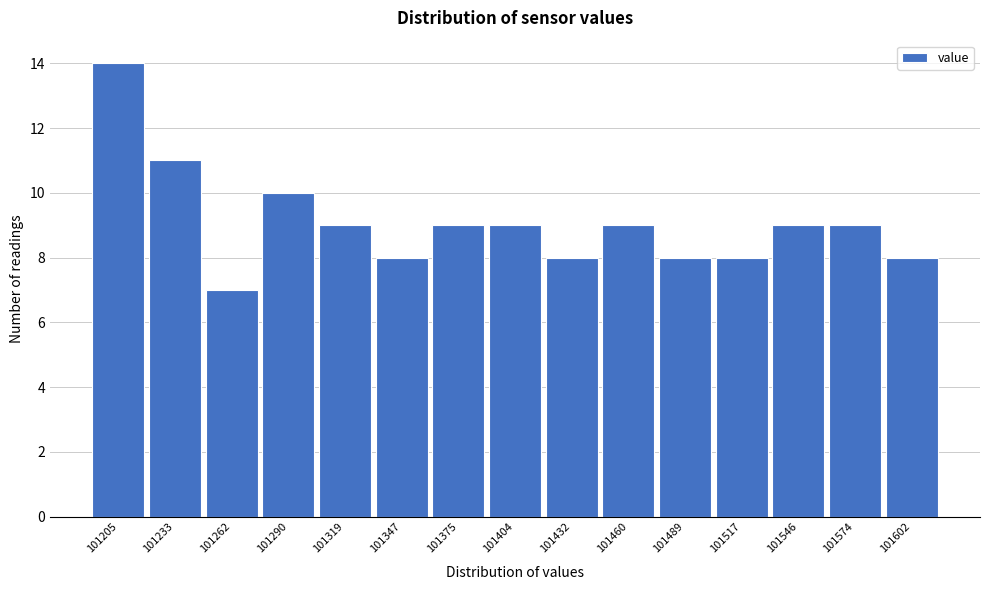

Reading left to right, transcribe all the data shown in this chart.

14	11	7	10	9	8	9	9	8	9	8	8	9	9	8